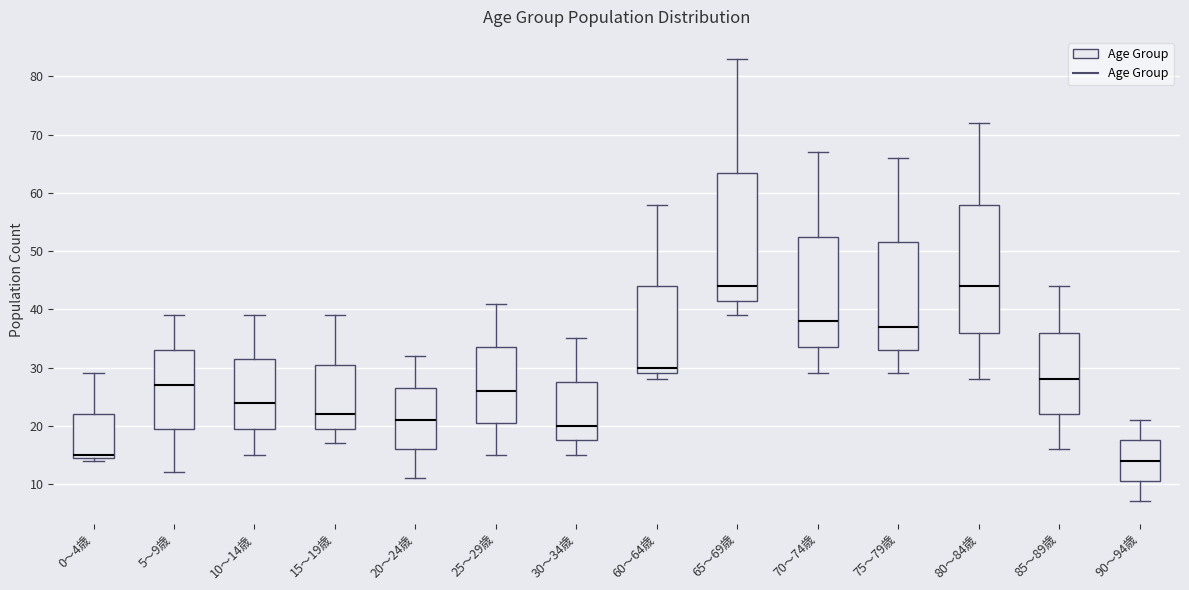

Which box has the lowest median line?

90～94歳